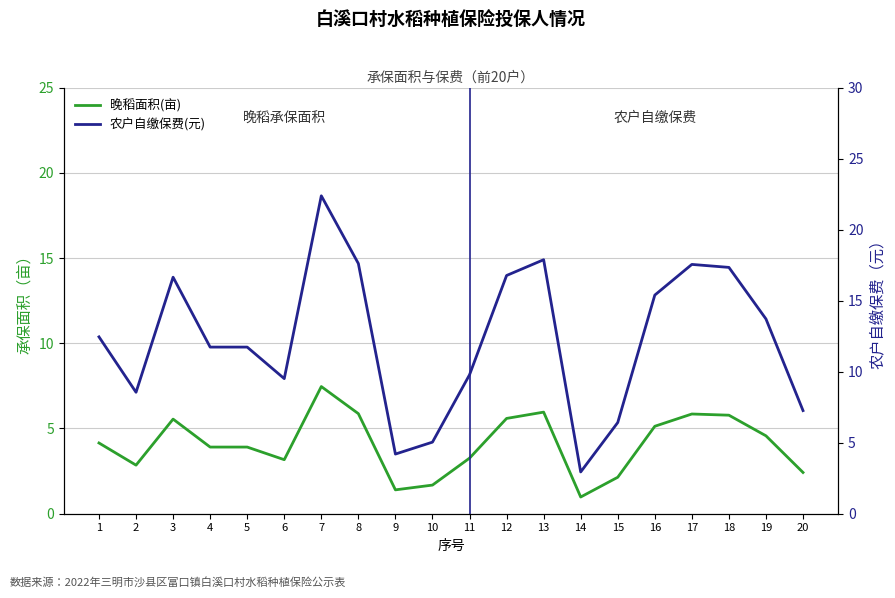

At which category is the sum across all series the highest?

7